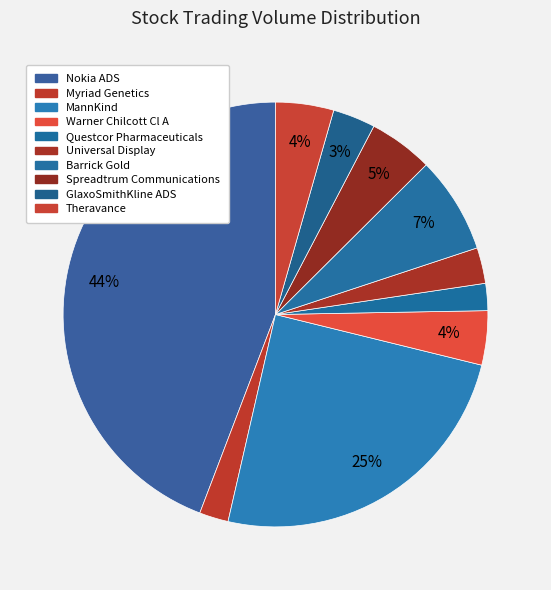

To the nearest percent, what is the difference between the Nokia ADS and Warner Chilcott Cl A slice percentages?

40%